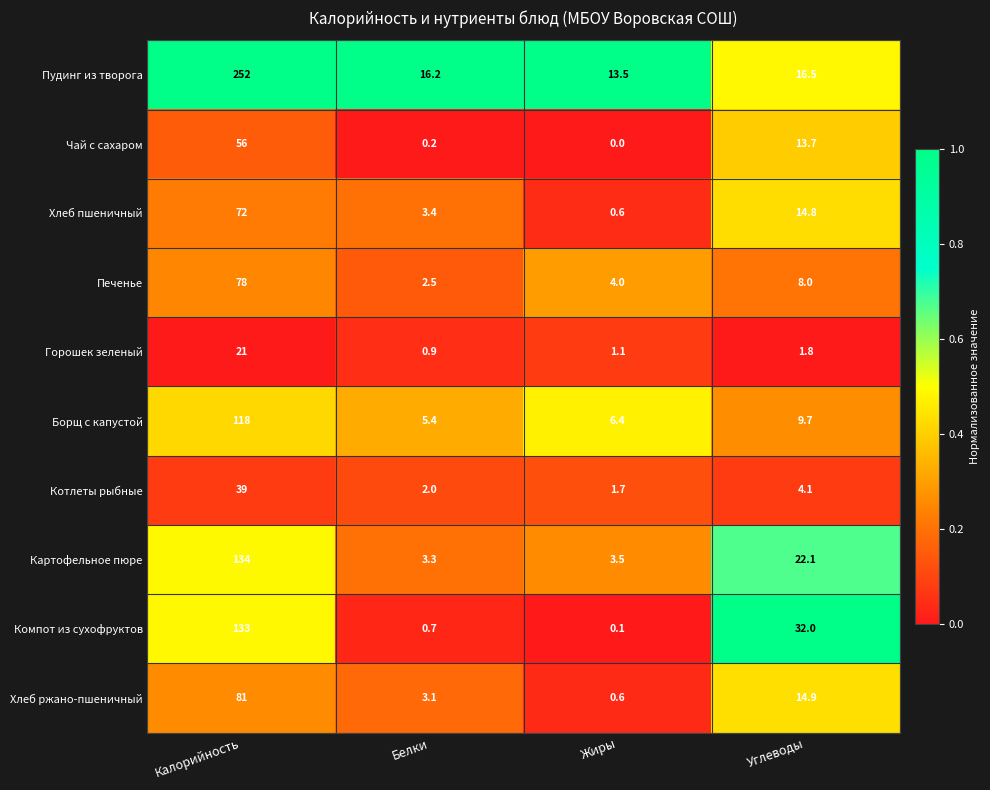

List the series in order of their peak value, lowest first.

Горошек зеленый, Котлеты рыбные, Чай с сахаром, Хлеб пшеничный, Печенье, Хлеб ржано-пшеничный, Борщ с капустой, Компот из сухофруктов, Картофельное пюре, Пудинг из творога